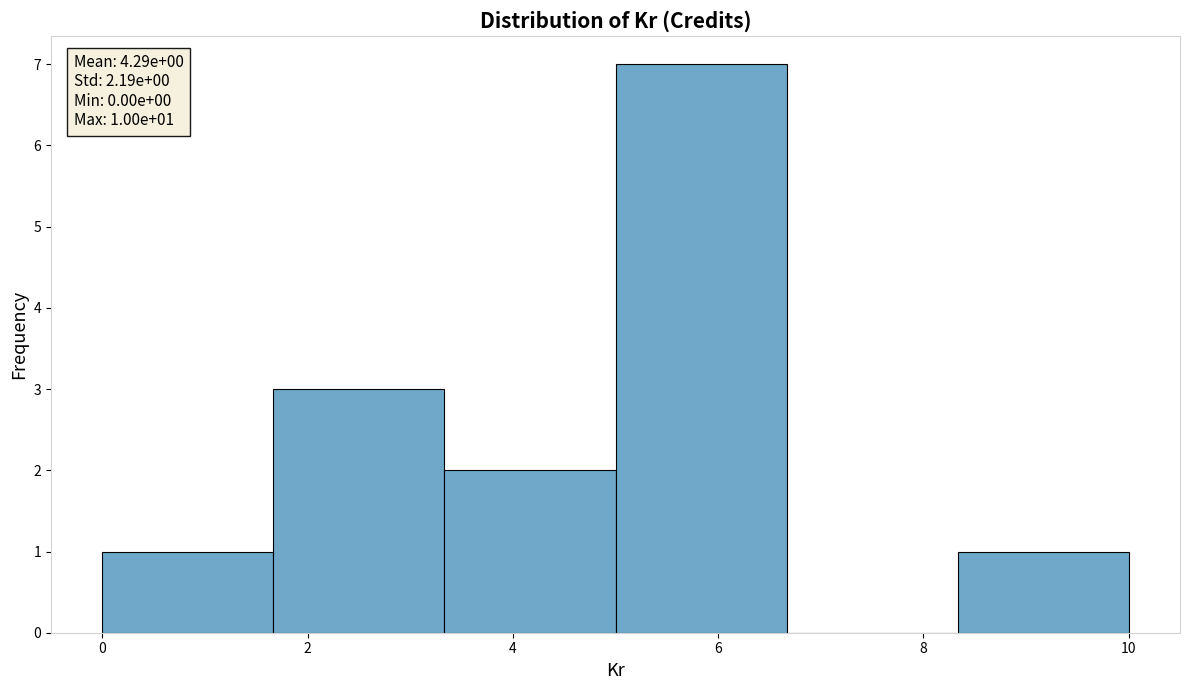

Which range on the x-axis has the tallest bar?

5.0 to 6.6